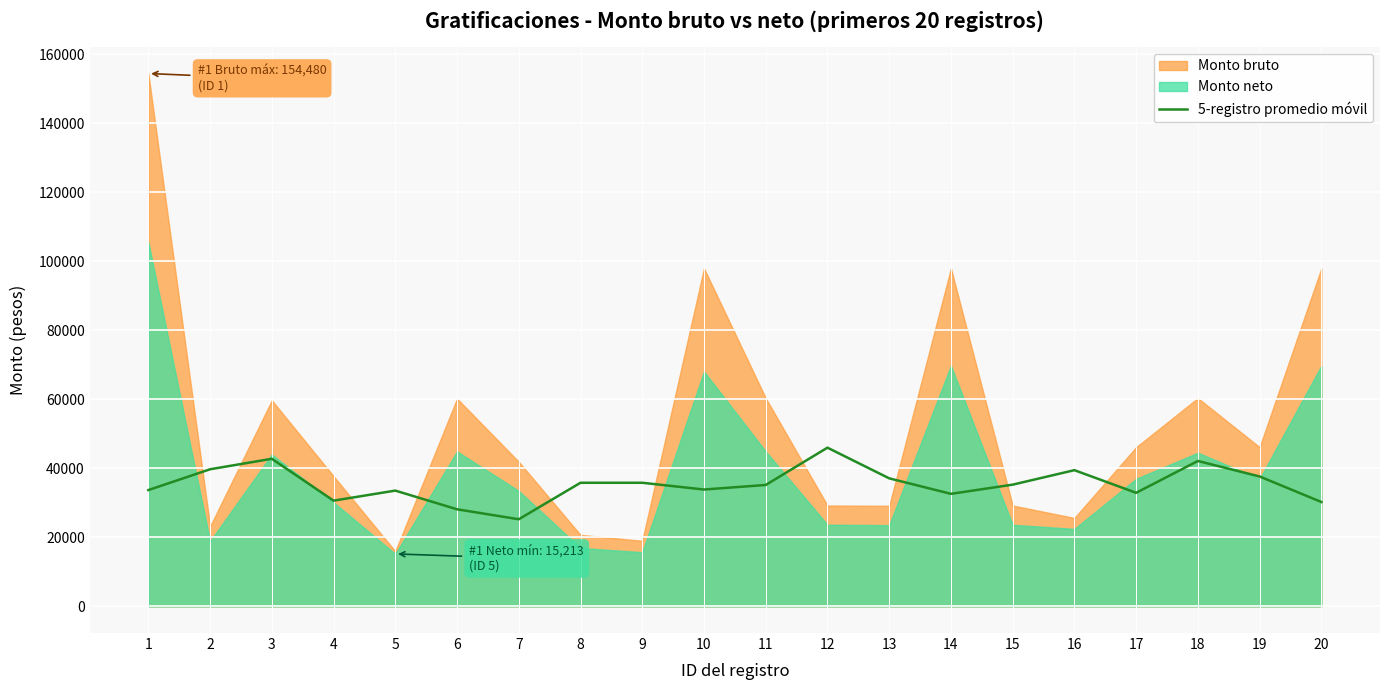

The value of 5-registro promedio móvil at 13 is 12274.9. True or false?

False